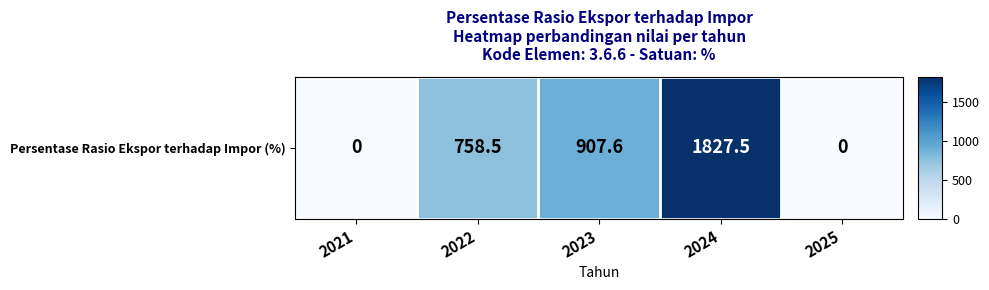

What is the maximum value shown in the chart?

1827.5